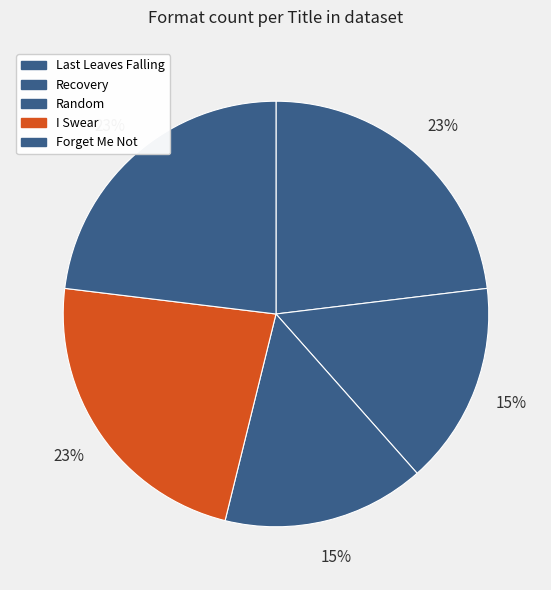

To the nearest percent, what is the difference between the largest and smallest slice percentages?

8%